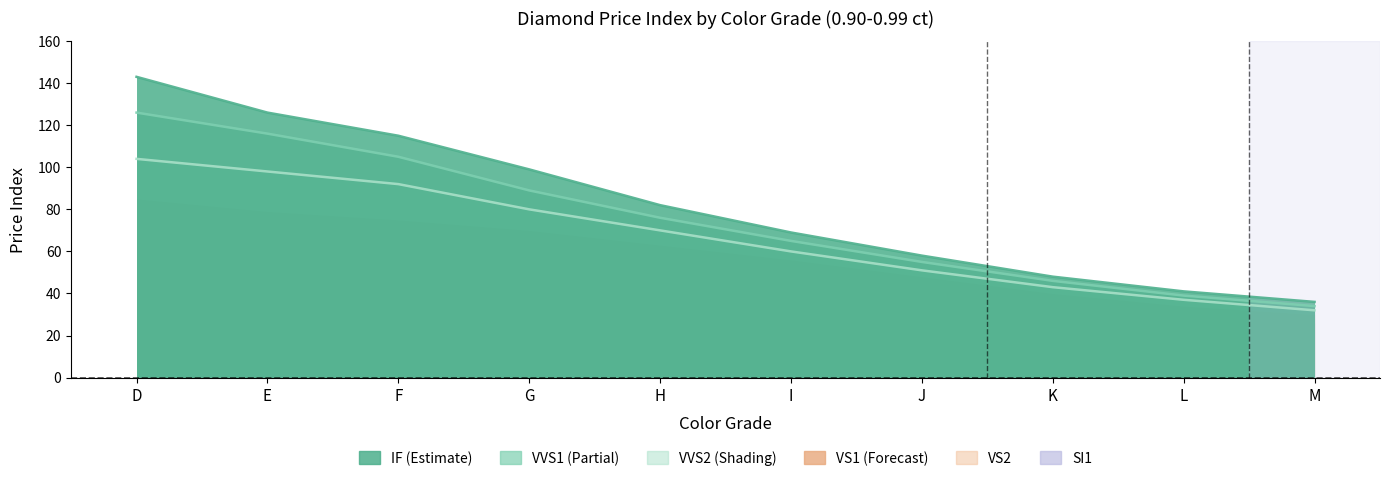

The value of VVS1 at D is 126. True or false?

True